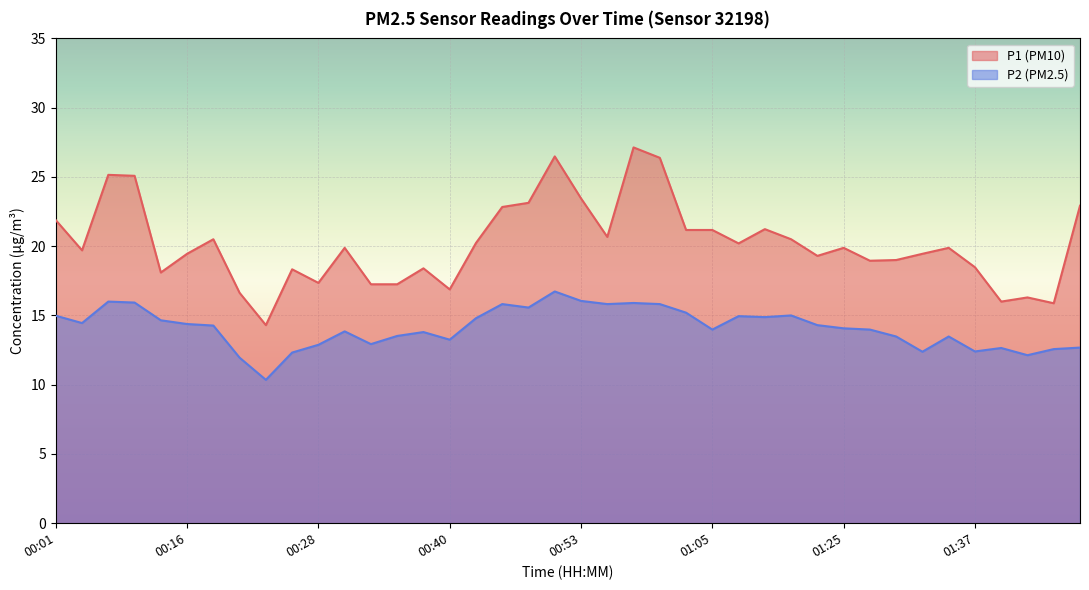

What position from the right is 01:25?

10